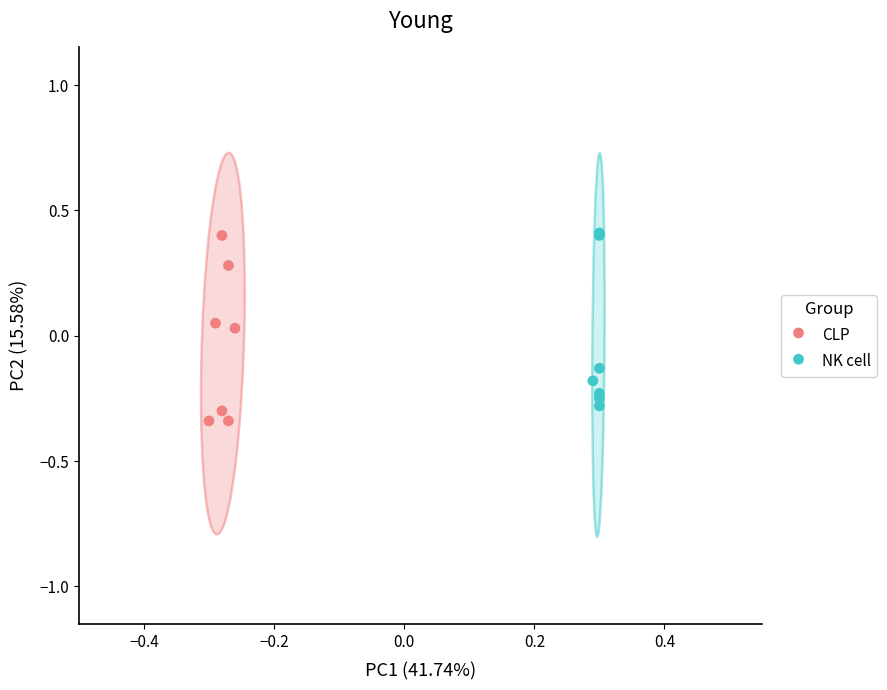

What are all the series names shown in the legend?

CLP, NK cell